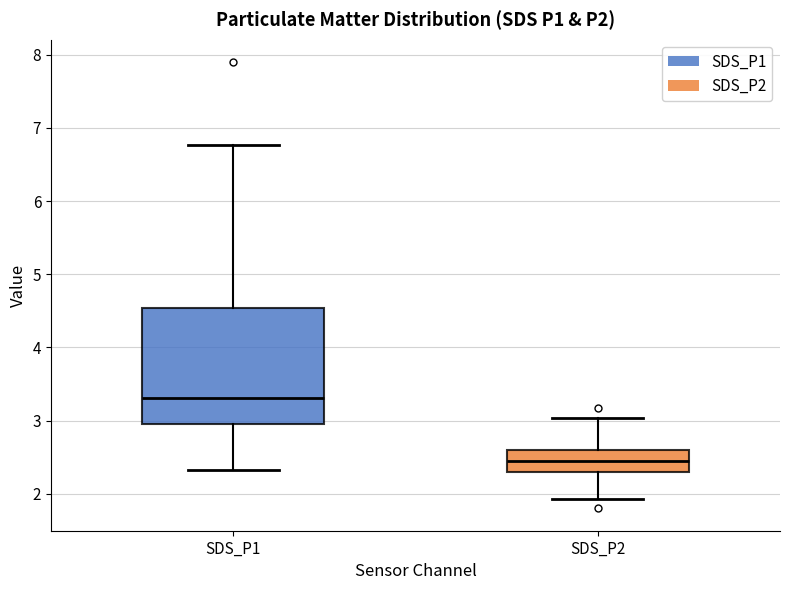

Reading left to right, transcribe this box plot: for each box, give where its median line is, the range the box spans, and where its two whiskers end, as read against the y-axis. The values are not printed on the chart, so give them approximately, as read against the axis.

SDS_P1: median 3.3, box 3.0 to 4.5, whiskers 2.3 to 6.8
SDS_P2: median 2.5, box 2.3 to 2.6, whiskers 1.9 to 3.0